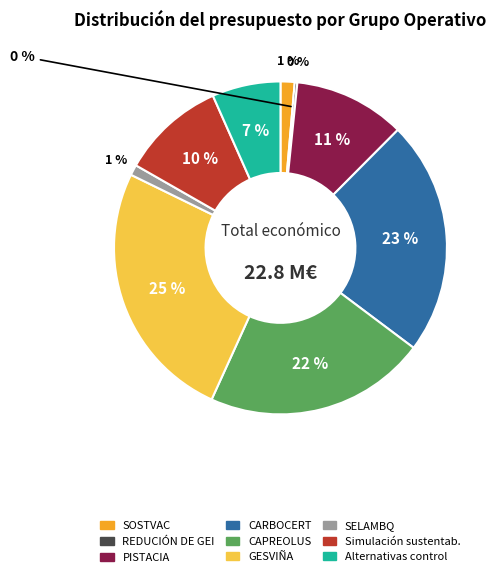

Combined, do GESVIÑA and Simulación sustentabilidade account for over 50%?

No